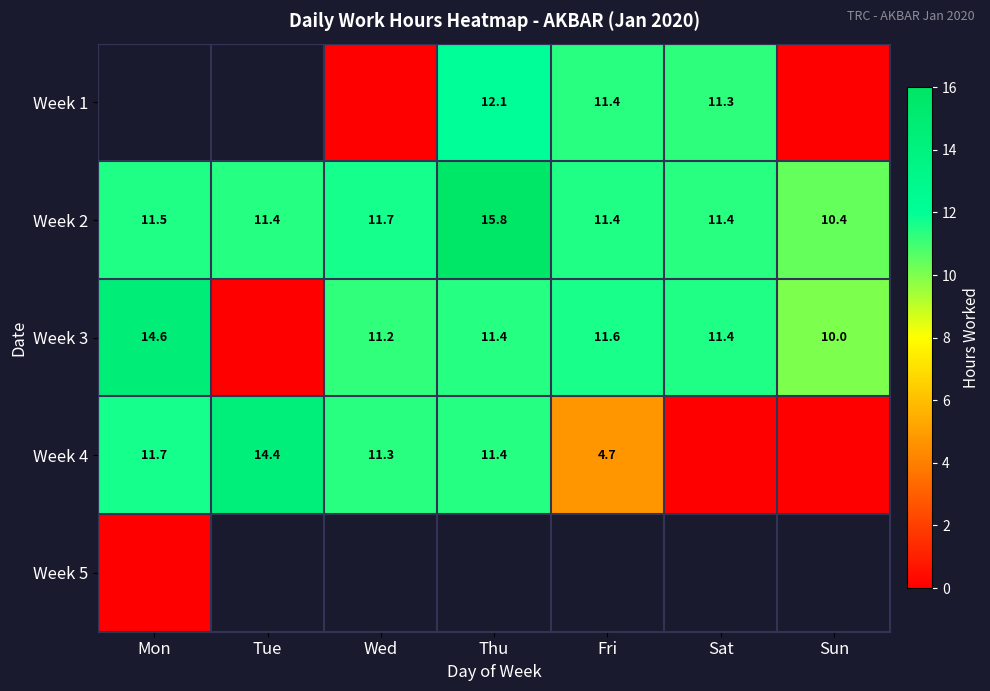

How many data points does each series have?

7